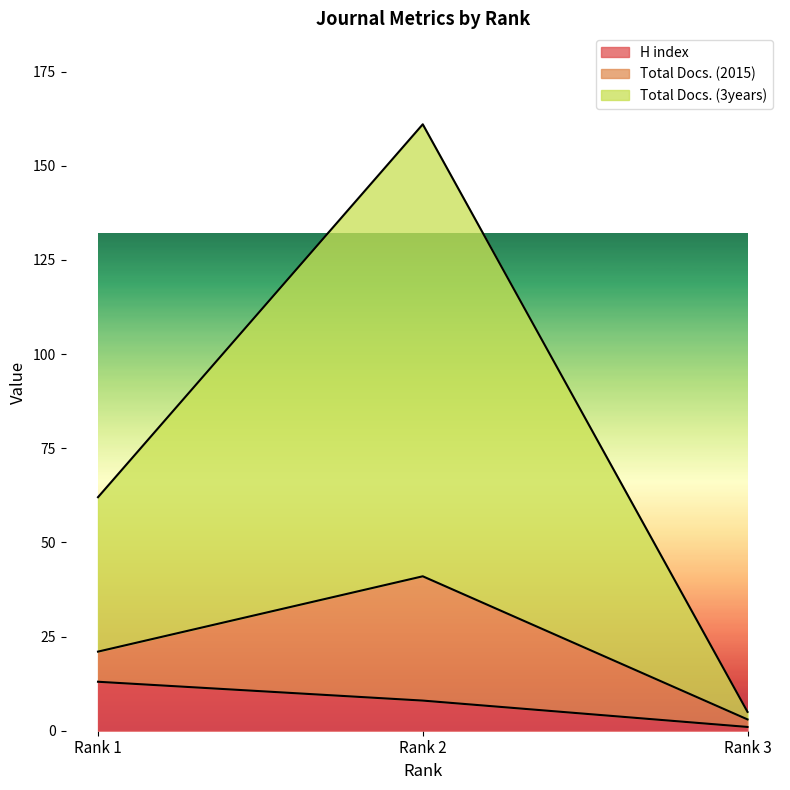

Which category has the highest value in the H index series?

Rank 1